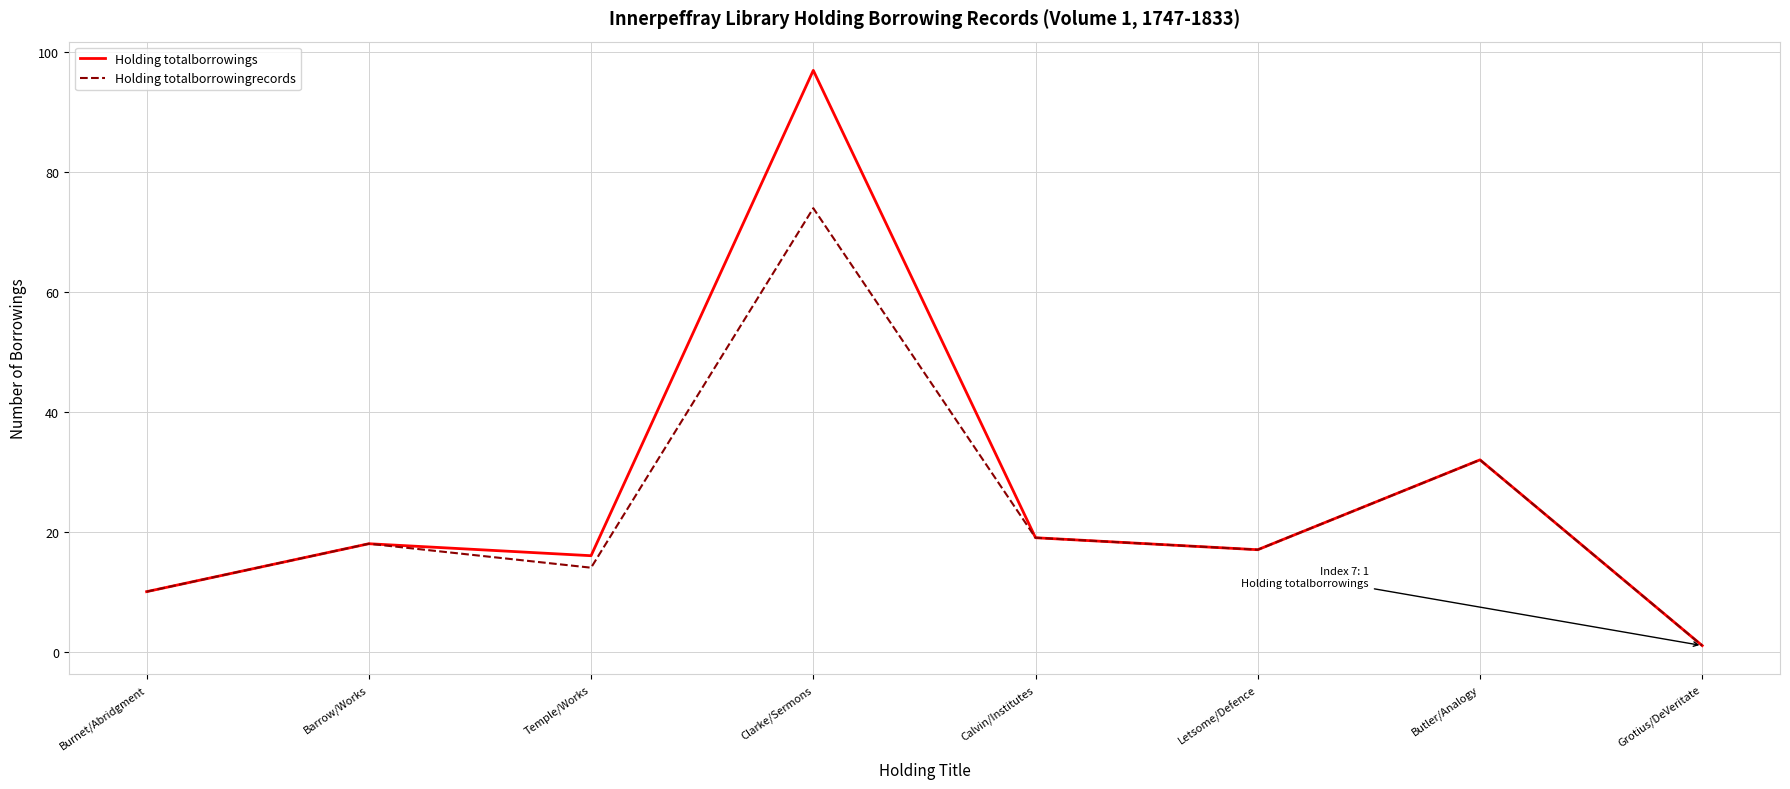

What is the average value of the Holding totalborrowingrecords series?

23